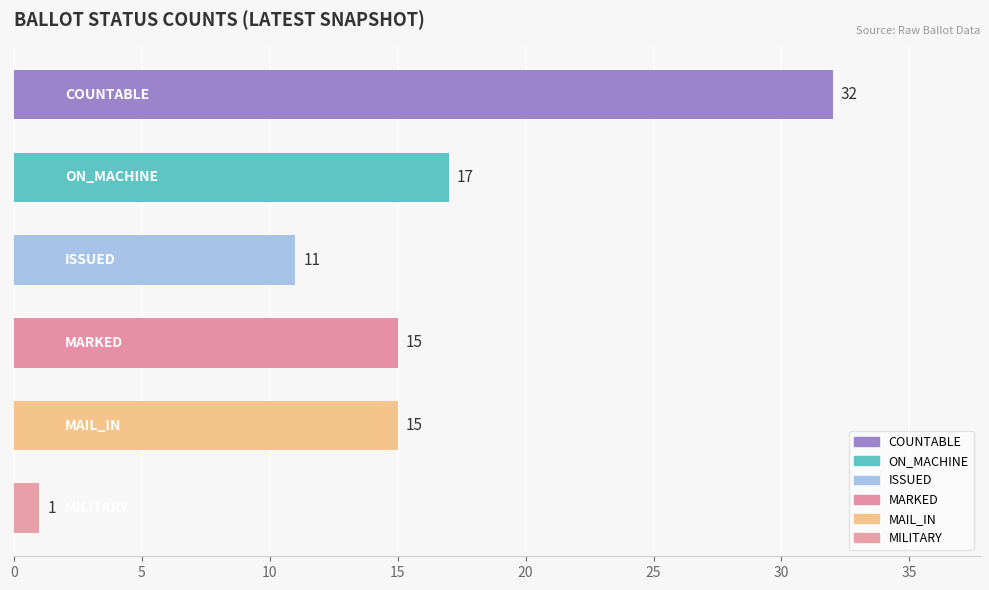

What is the greatest value displayed?

32